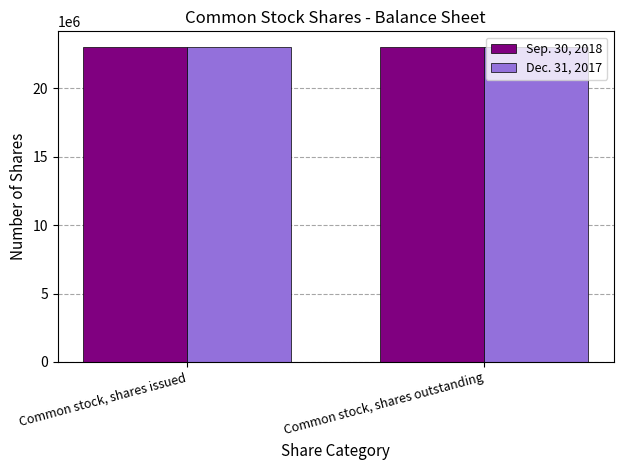

What is the spread (max minus min) of values at Common stock, shares outstanding?

6667